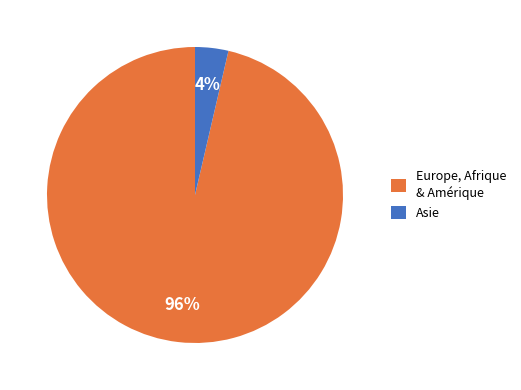

To the nearest percent, what is the combined percentage of Asie and Europe, Afrique & Amérique?

100%